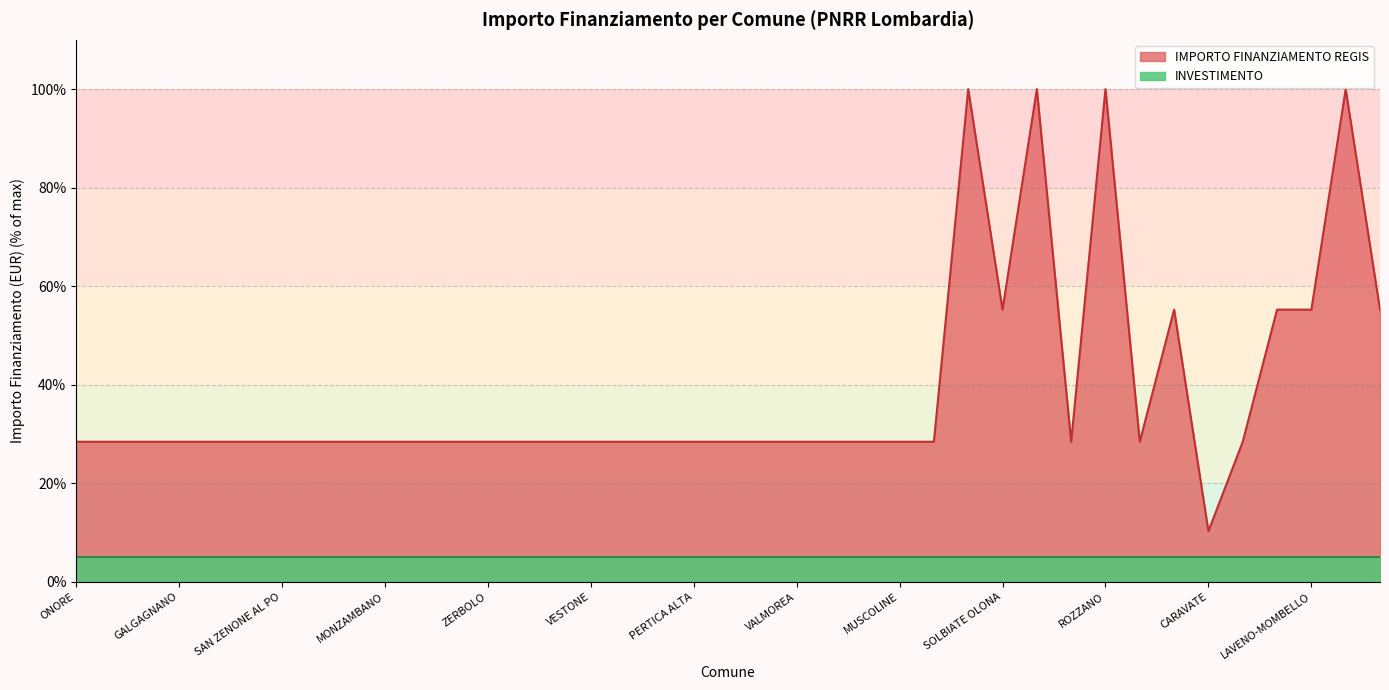

What is the difference between the second highest and minimum values?

89.7